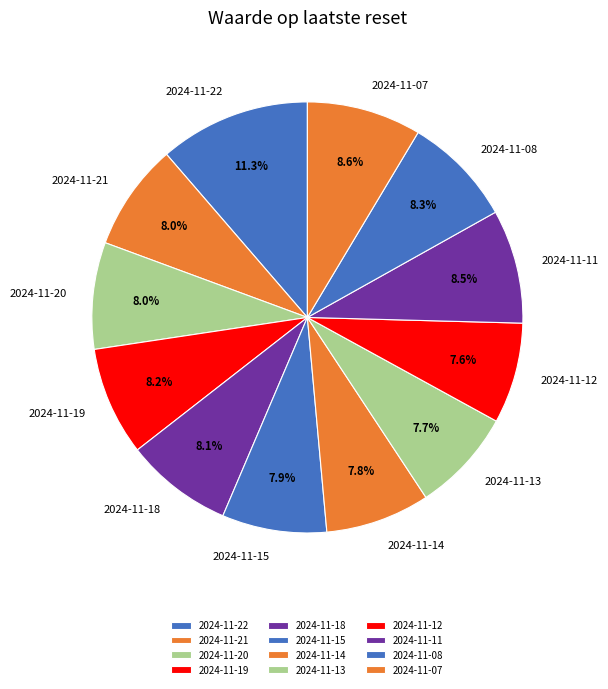

Is there a majority slice in this chart?

No